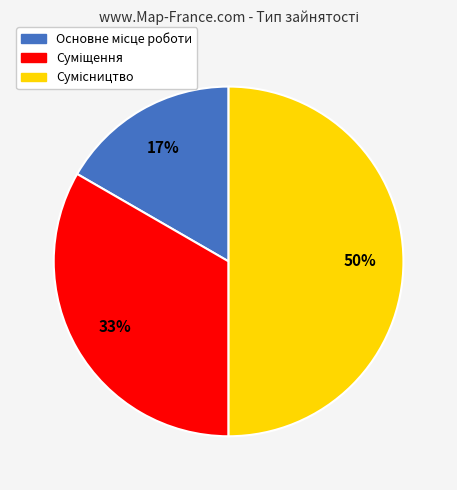

How many slices are in this pie chart?

3